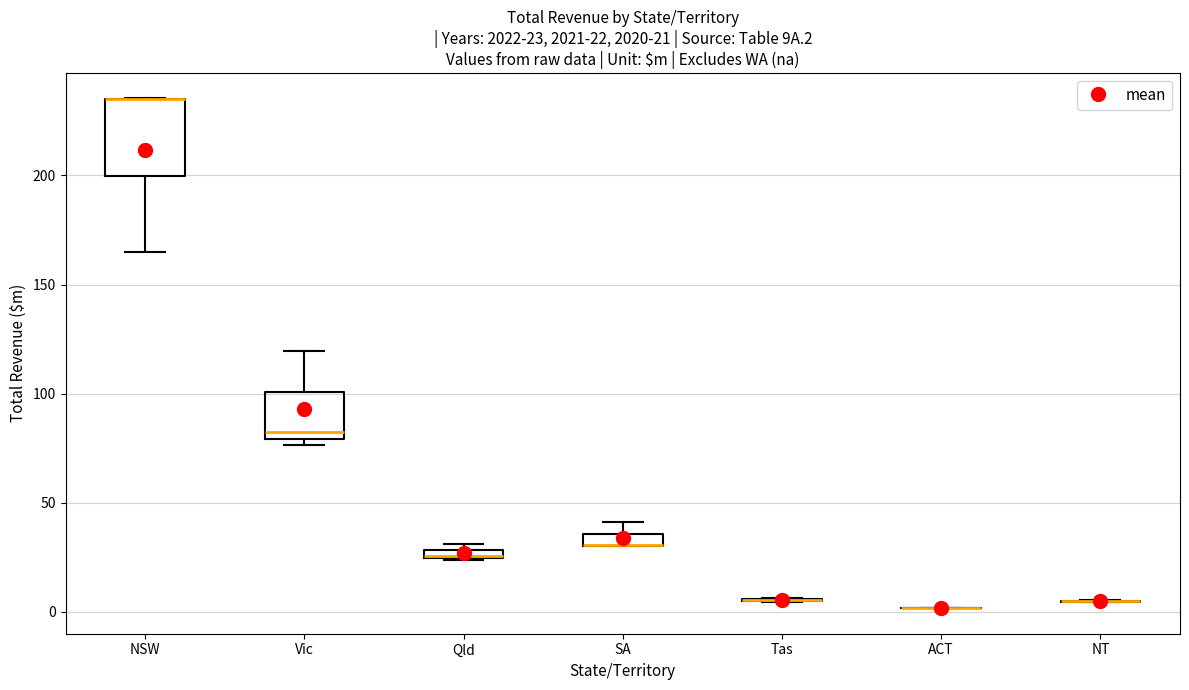

Which box is the tallest, from its lower edge to its upper edge?

NSW